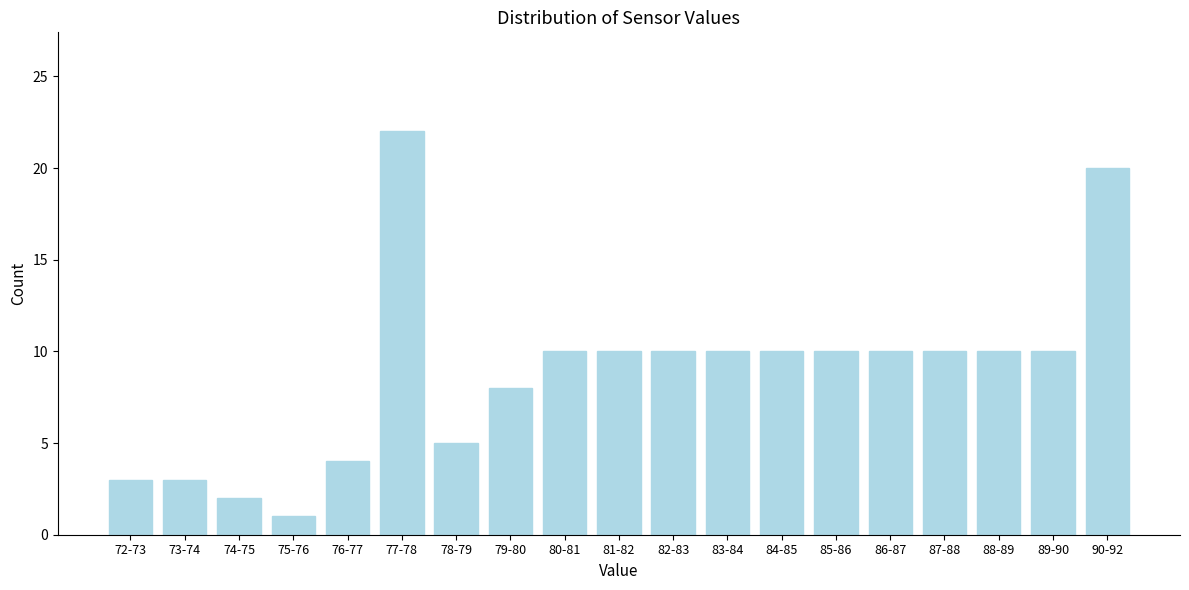

Reading left to right, list all the values displayed in this chart.

3	3	2	1	4	22	5	8	10	10	10	10	10	10	10	10	10	10	20